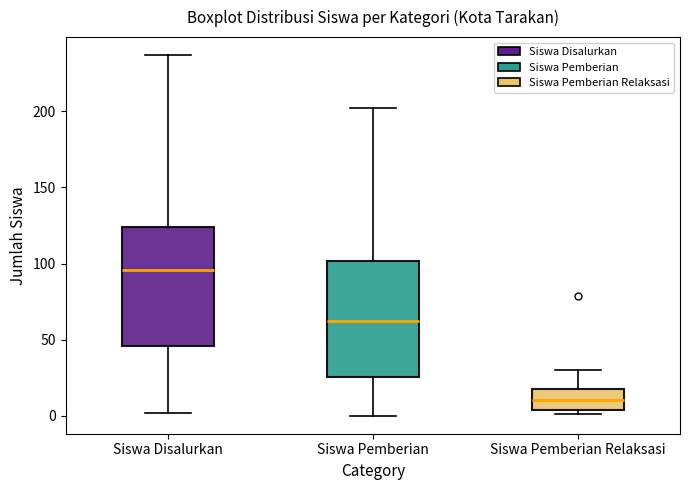

Where is the lower edge of the box for Siswa Pemberian on the y-axis? The values are not printed on the chart, so give them approximately, as read against the axis.

25